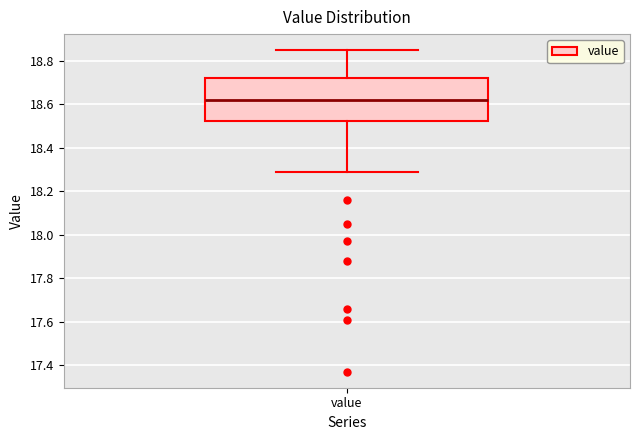

Transcribe this box plot: give where the median line is, the range the box spans, and where the two whiskers end, as read against the y-axis. The values are not printed on the chart, so give them approximately, as read against the axis.

median 18.62, box 18.52 to 18.72, whiskers 18.30 to 18.86